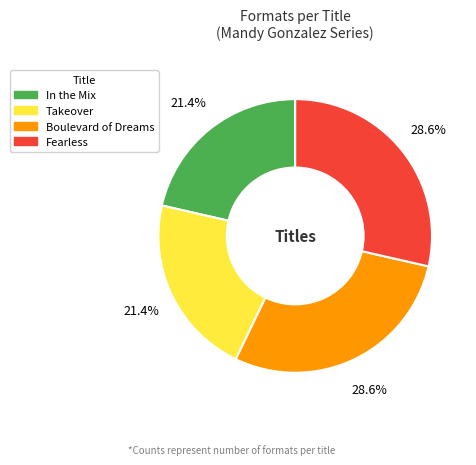

Is there any slice that represents more than half of the pie?

No